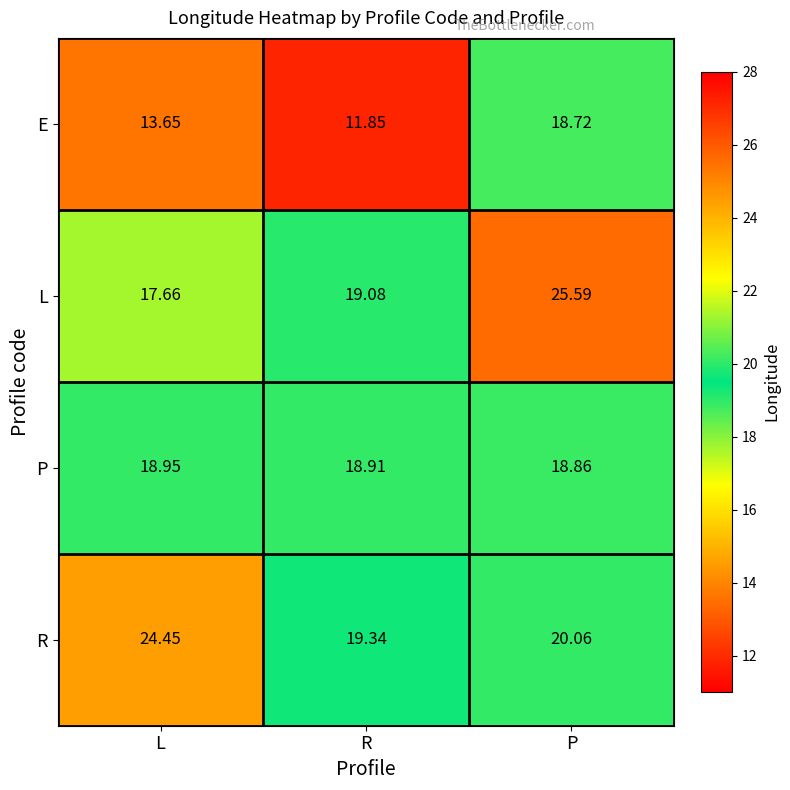

Which series has the largest range (max minus min)?

L